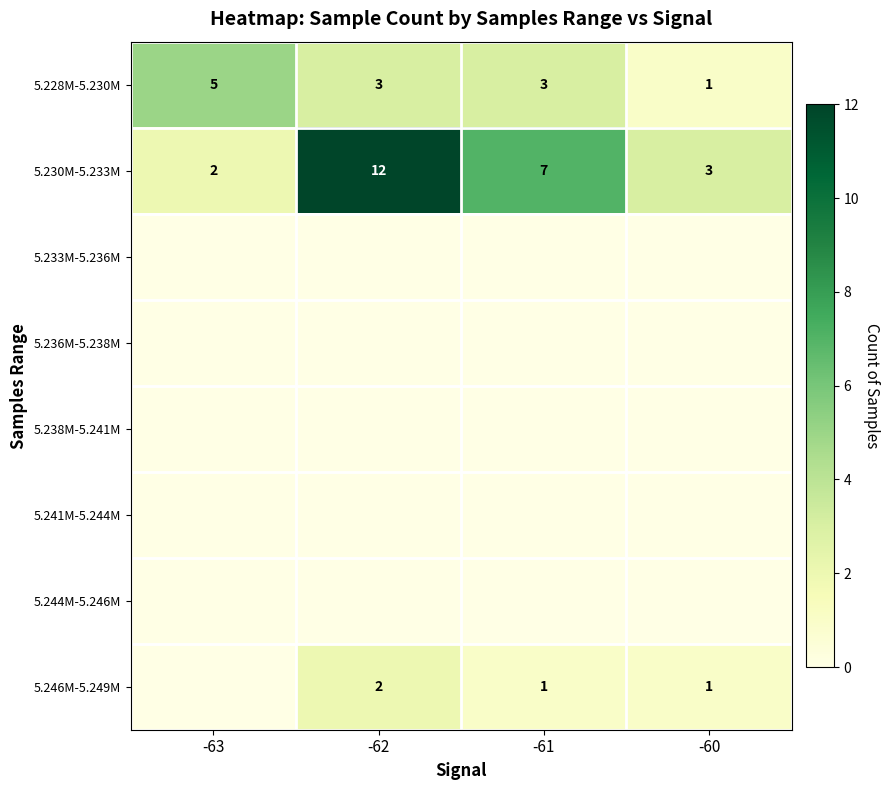

At which label is 5.230M-5.233M closest to 7?

-61